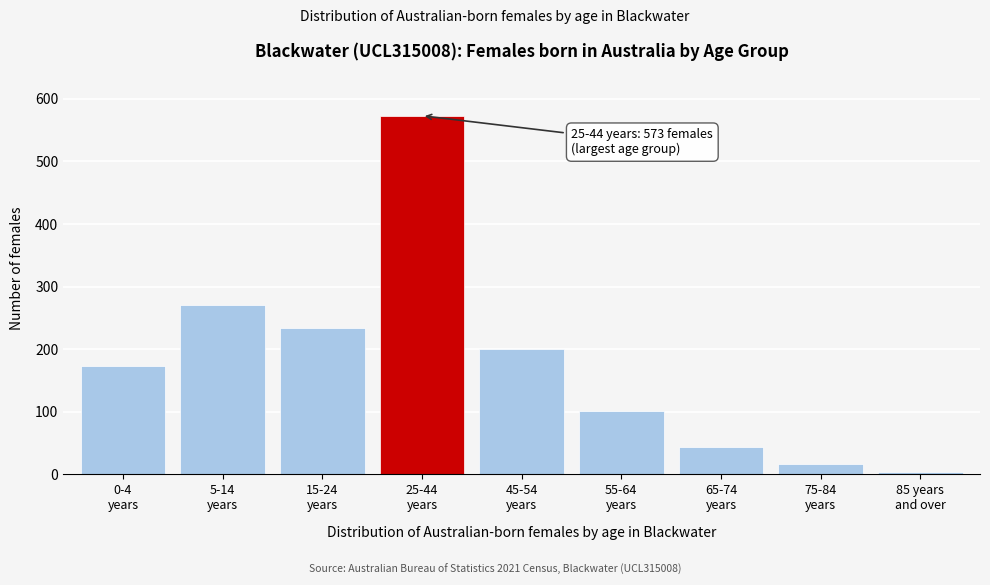

Reading left to right, extract all data points from this chart.

173	271	233	573	201	101	43	17	4